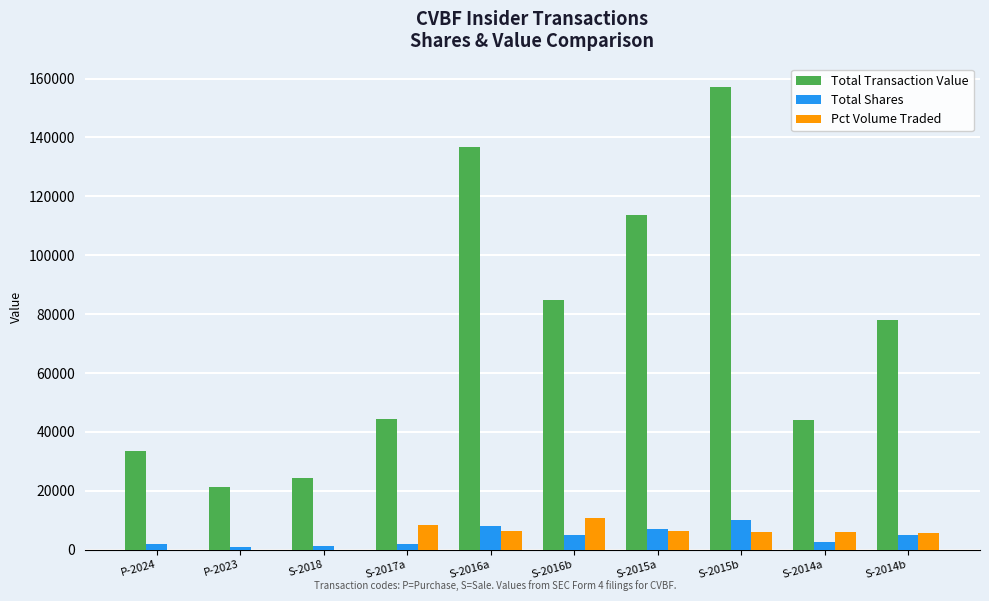

Where does the Total Transaction Value series first go above 78030?

S-2016a